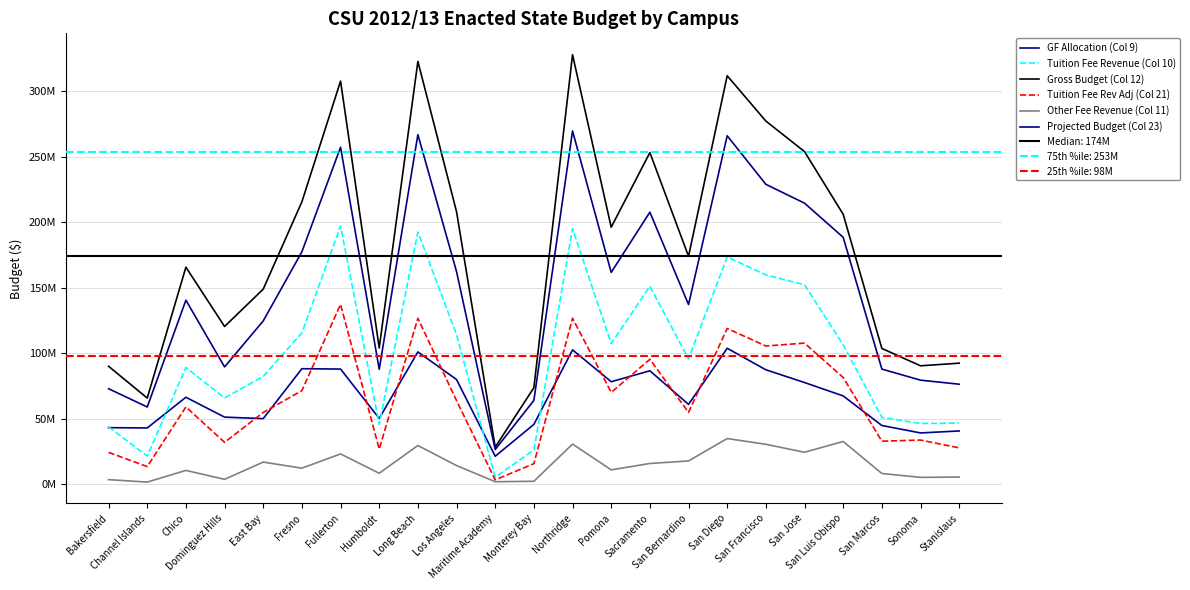

What are all the series names shown in the legend?

GF Allocation (Col 9), Tuition Fee Revenue (Col 10), Gross Budget (Col 12), Tuition Fee Rev Adj (Col 21), Other Fee Revenue (Col 11), Projected Budget (Col 23)